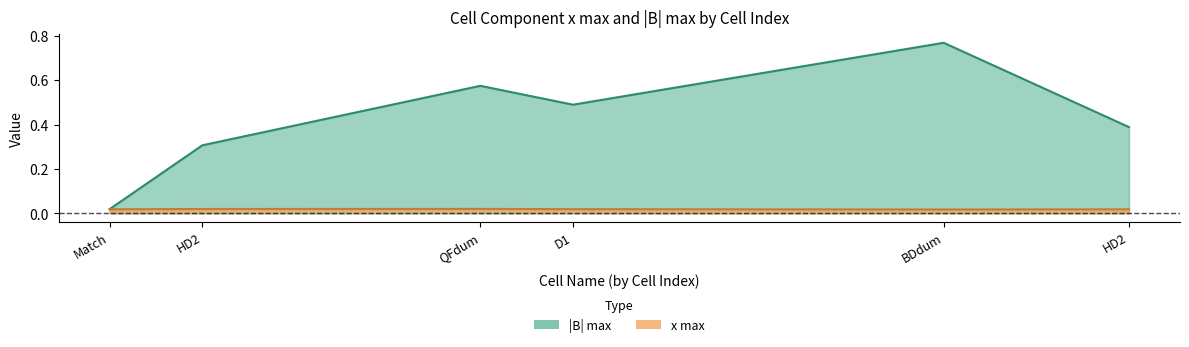

True or false: |B| max and x max intersect in this chart.

False